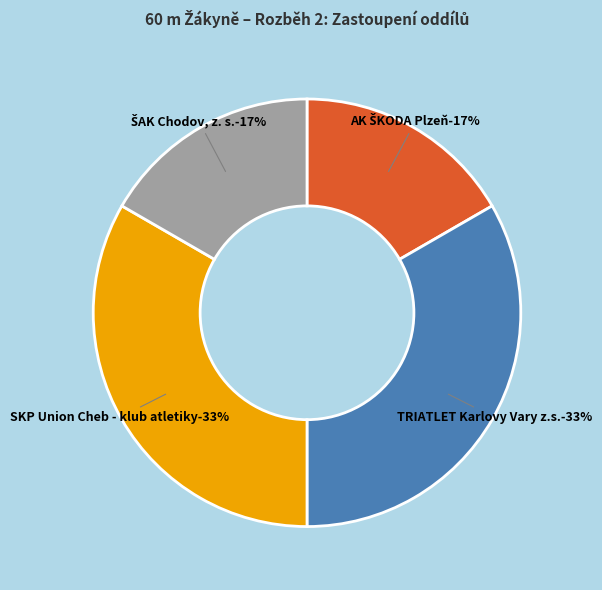

What is the largest slice in the pie chart?

TRIATLET Karlovy Vary z.s.